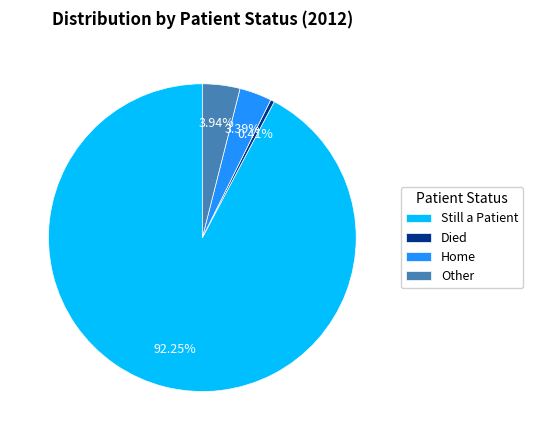

Is Still a Patient the majority of the pie?

Yes